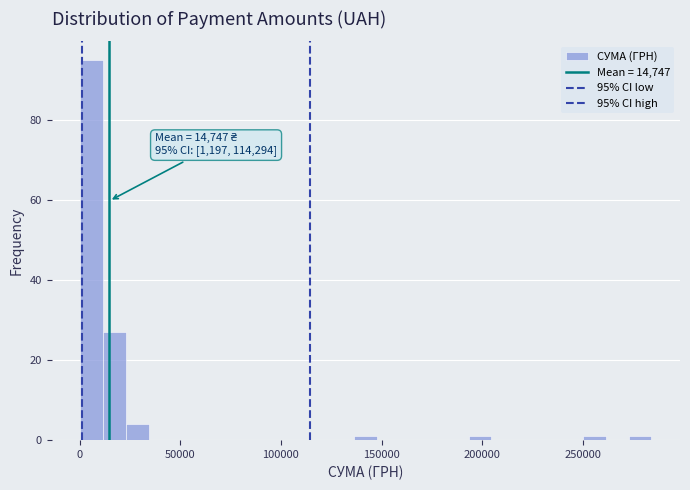

Read against the x-axis, roughly where is the centre of the tallest bar?

5000